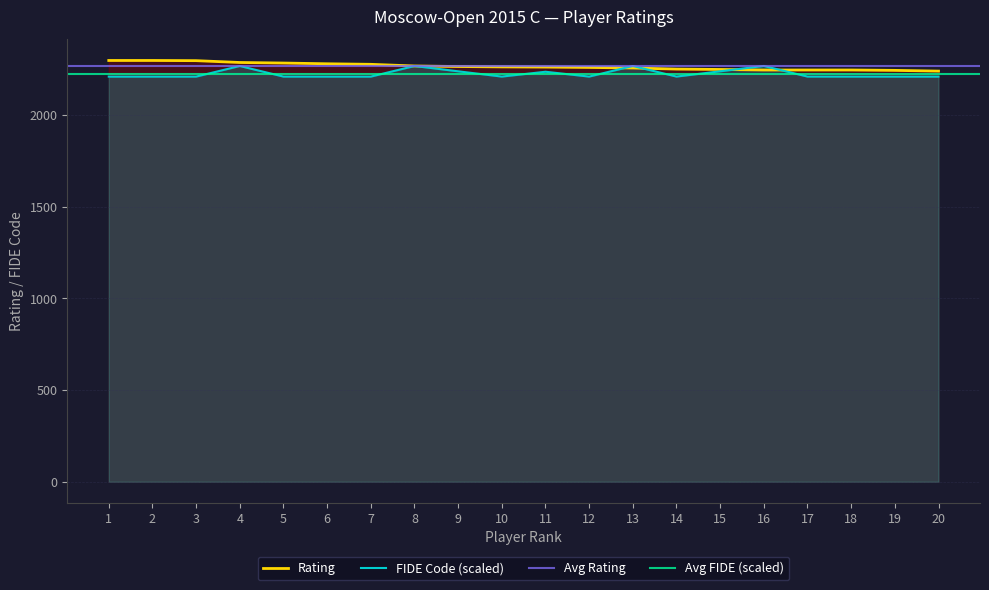

What is the average value of the Rating series?

2265.9